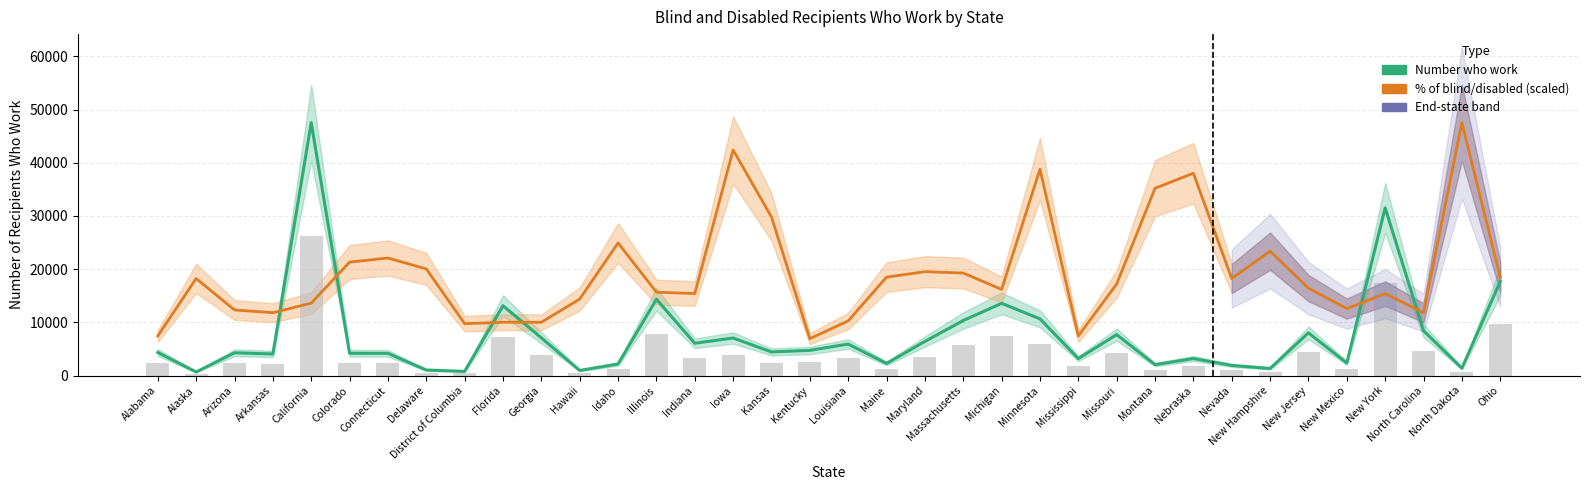

Which series has the largest range (max minus min)?

Number who work